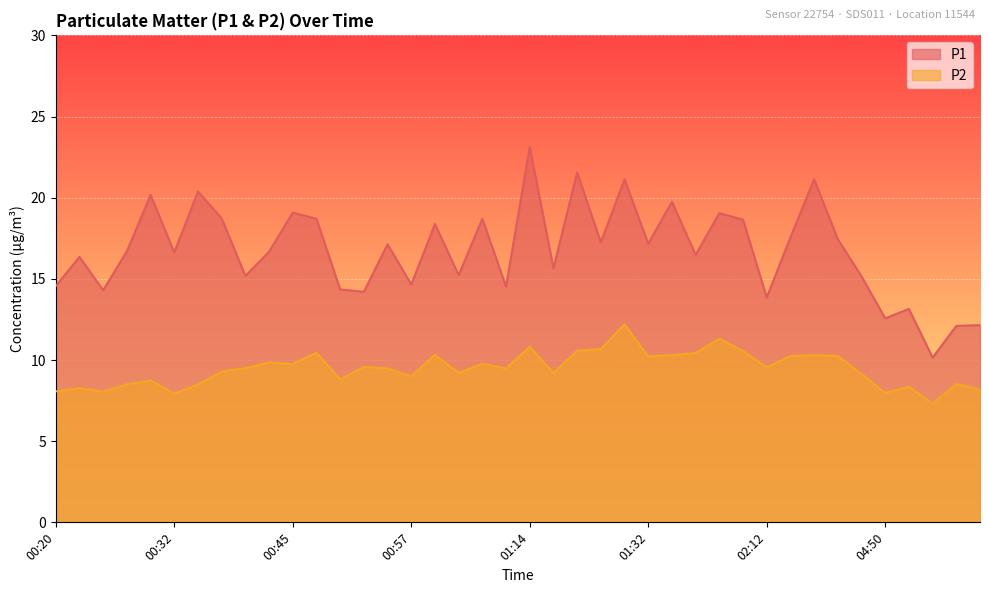

At 05:01, list the series in order from largest to smallest.

P1, P2